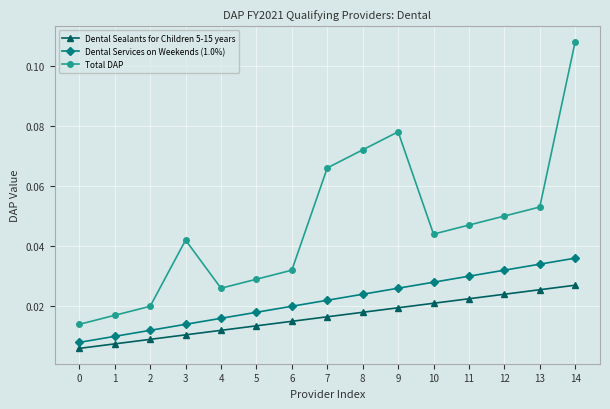

True or false: Dental Services on Weekends (1.0%) and Total DAP cross at least once.

False